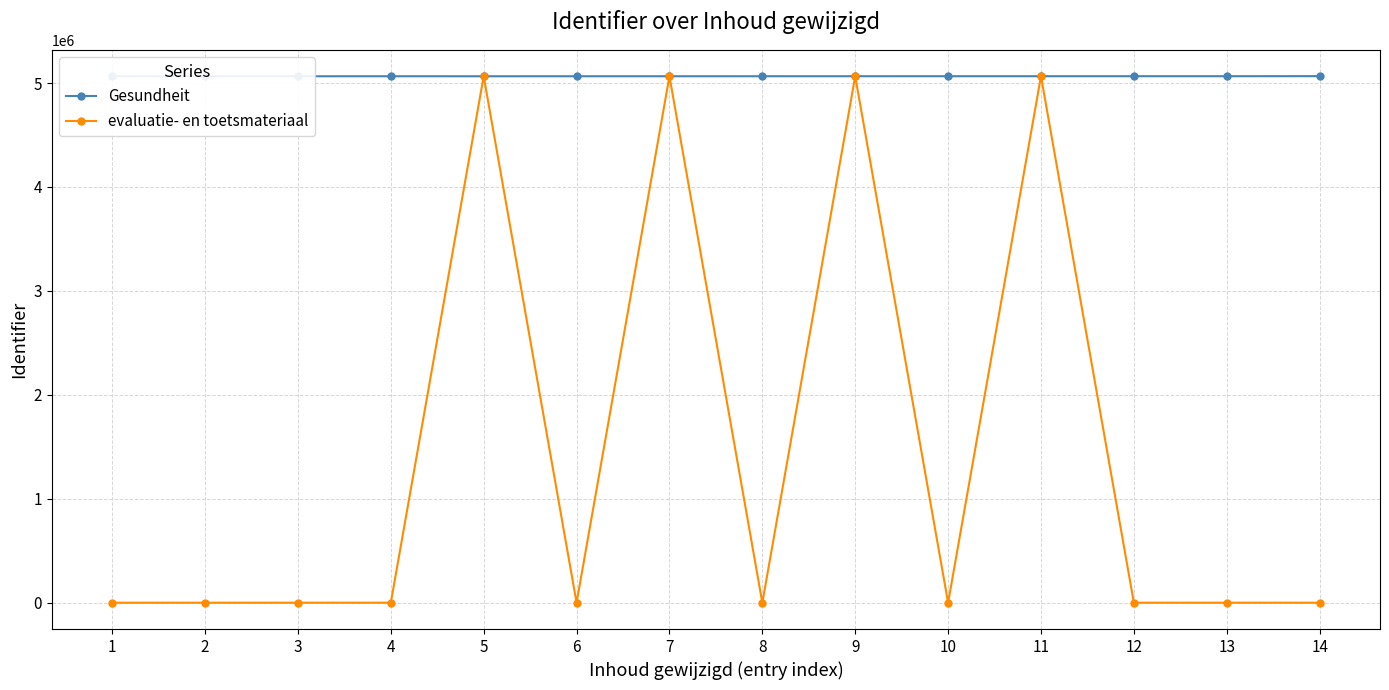

At which category is the sum across all series the highest?

11